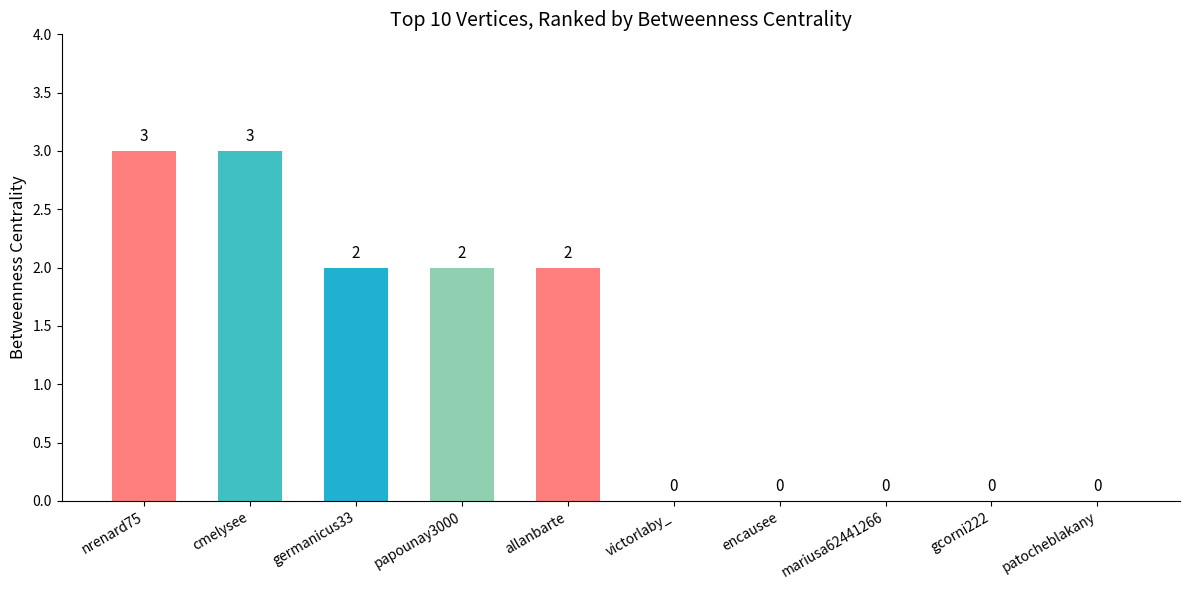

The chart shows a value of 3 at cmelysee. True or false?

True